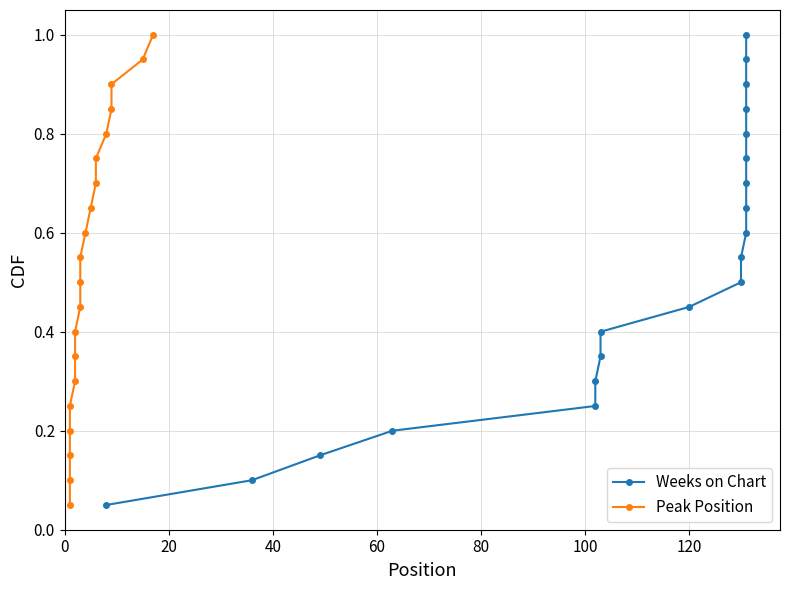

True or false: Weeks on Chart and Peak Position intersect in this chart.

False